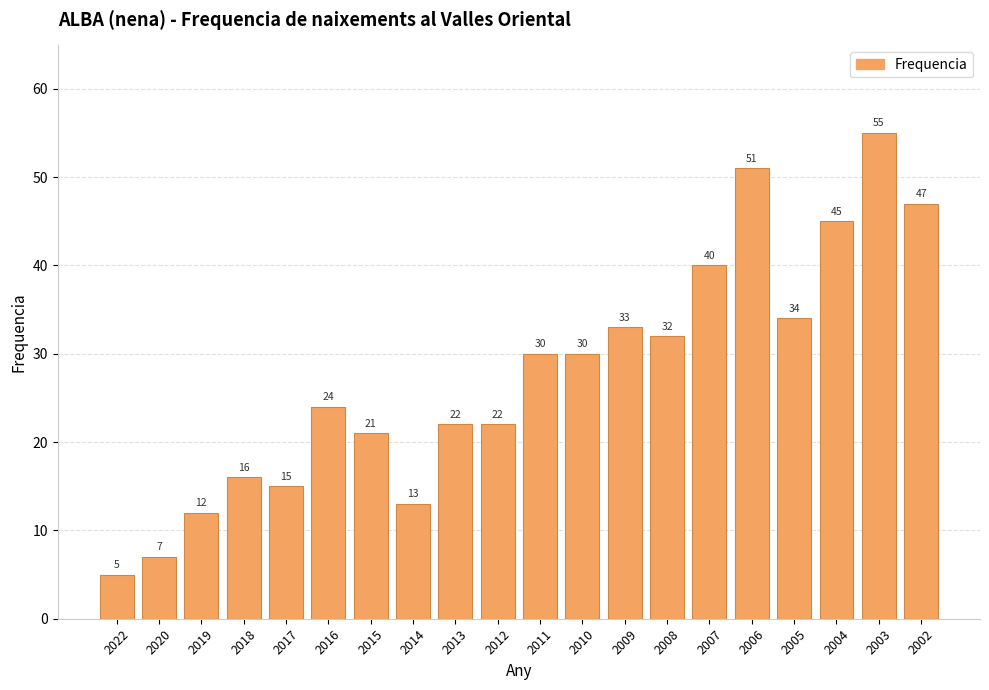

Is it true that the value at 2008 is 51?

False